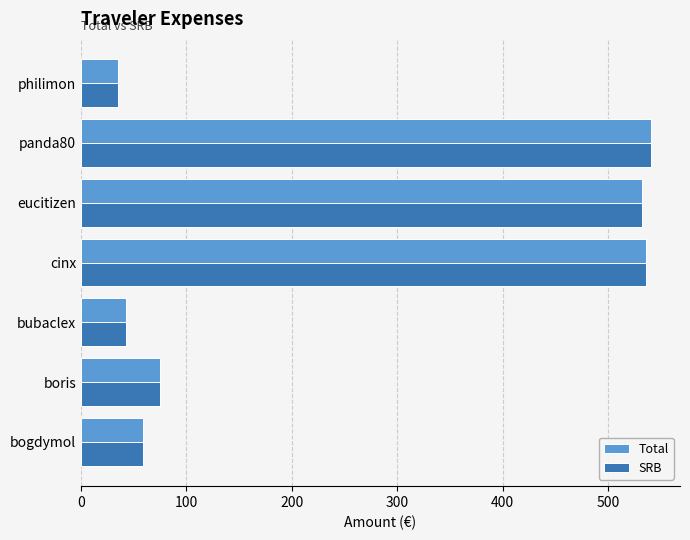

What is the total value across all series at eucitizen?

1065.1